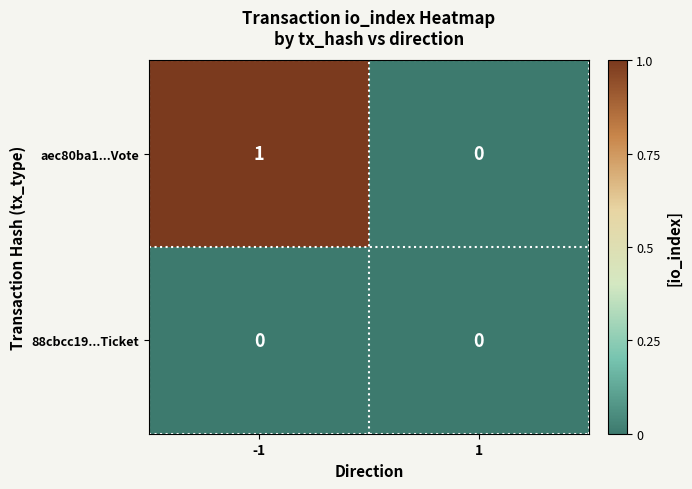

At which category is the sum across all series the highest?

-1